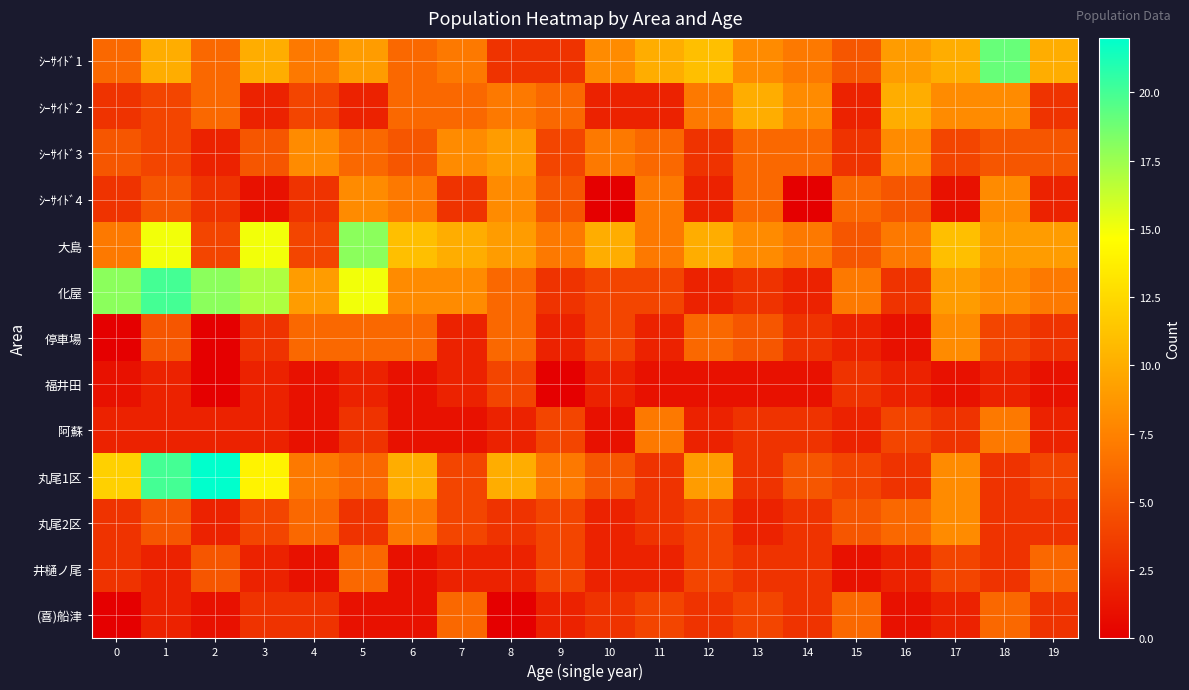

Reading right to left, what are all the values shown in this chart?

ｼｰｻｲﾄﾞ1: 19=10	18=19	17=10	16=9	15=5	14=7	13=8	12=11	11=10	10=8	9=3	8=3	7=7	6=6	5=9	4=7	3=10	2=6	1=10	0=6
ｼｰｻｲﾄﾞ2: 19=3	18=8	17=8	16=10	15=2	14=8	13=10	12=7	11=2	10=2	9=6	8=7	7=6	6=6	5=2	4=4	3=2	2=6	1=4	0=3
ｼｰｻｲﾄﾞ3: 19=5	18=5	17=4	16=8	15=3	14=6	13=6	12=3	11=6	10=7	9=4	8=9	7=8	6=5	5=6	4=8	3=5	2=2	1=4	0=5
ｼｰｻｲﾄﾞ4: 19=2	18=8	17=1	16=5	15=6	14=0	13=6	12=2	11=7	10=0	9=5	8=8	7=3	6=7	5=8	4=3	3=1	2=3	1=5	0=3
大島: 19=9	18=9	17=11	16=7	15=5	14=7	13=8	12=10	11=7	10=10	9=7	8=9	7=10	6=11	5=18	4=4	3=15	2=4	1=15	0=7
化屋: 19=7	18=8	17=9	16=3	15=7	14=2	13=3	12=2	11=4	10=4	9=3	8=6	7=8	6=8	5=15	4=9	3=17	2=18	1=20	0=18
停車場: 19=3	18=4	17=8	16=1	15=2	14=3	13=5	12=6	11=2	10=4	9=2	8=6	7=2	6=6	5=6	4=6	3=3	2=0	1=5	0=0
福井田: 19=1	18=2	17=1	16=2	15=3	14=1	13=1	12=1	11=1	10=2	9=0	8=4	7=2	6=1	5=2	4=1	3=2	2=0	1=2	0=1
阿蘇: 19=2	18=7	17=3	16=4	15=2	14=3	13=3	12=2	11=7	10=1	9=4	8=2	7=1	6=1	5=3	4=1	3=2	2=2	1=2	0=2
丸尾1区: 19=4	18=3	17=8	16=3	15=4	14=5	13=3	12=9	11=3	10=5	9=7	8=10	7=4	6=10	5=6	4=7	3=14	2=22	1=20	0=12
丸尾2区: 19=3	18=3	17=8	16=6	15=5	14=3	13=2	12=4	11=3	10=2	9=4	8=3	7=4	6=7	5=3	4=6	3=4	2=2	1=5	0=3
井樋ノ尾: 19=6	18=3	17=4	16=2	15=1	14=3	13=3	12=4	11=2	10=2	9=4	8=2	7=2	6=1	5=6	4=1	3=2	2=5	1=2	0=3
(喜)船津: 19=3	18=6	17=2	16=1	15=6	14=3	13=4	12=3	11=4	10=3	9=2	8=0	7=6	6=1	5=1	4=3	3=3	2=1	1=2	0=0